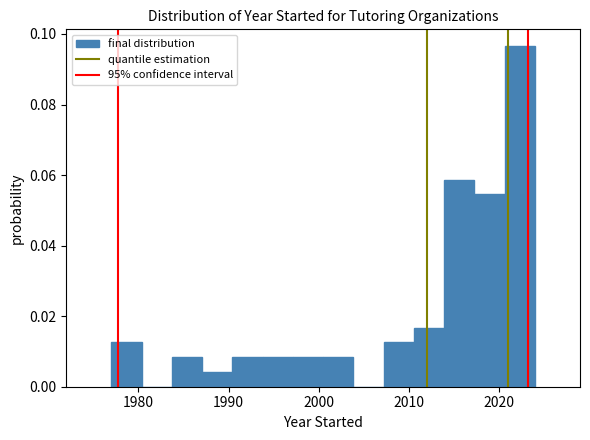

Around what value on the x-axis is the tallest bar? Give the approximate position of its centre, as read against the axis.

2022